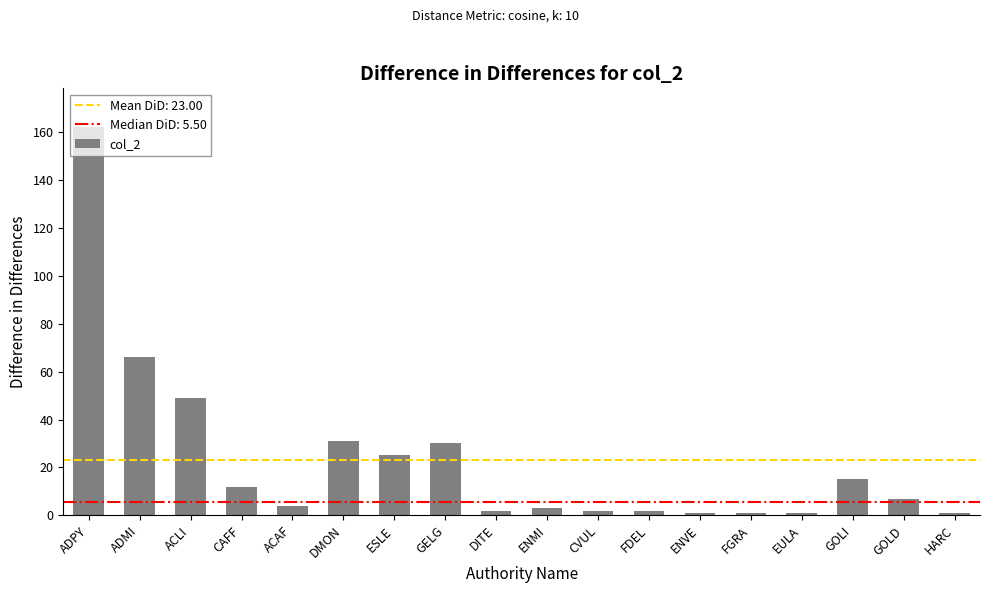

Reading left to right, extract all data points from this chart.

162	66	49	12	4	31	25	30	2	3	2	2	1	1	1	15	7	1